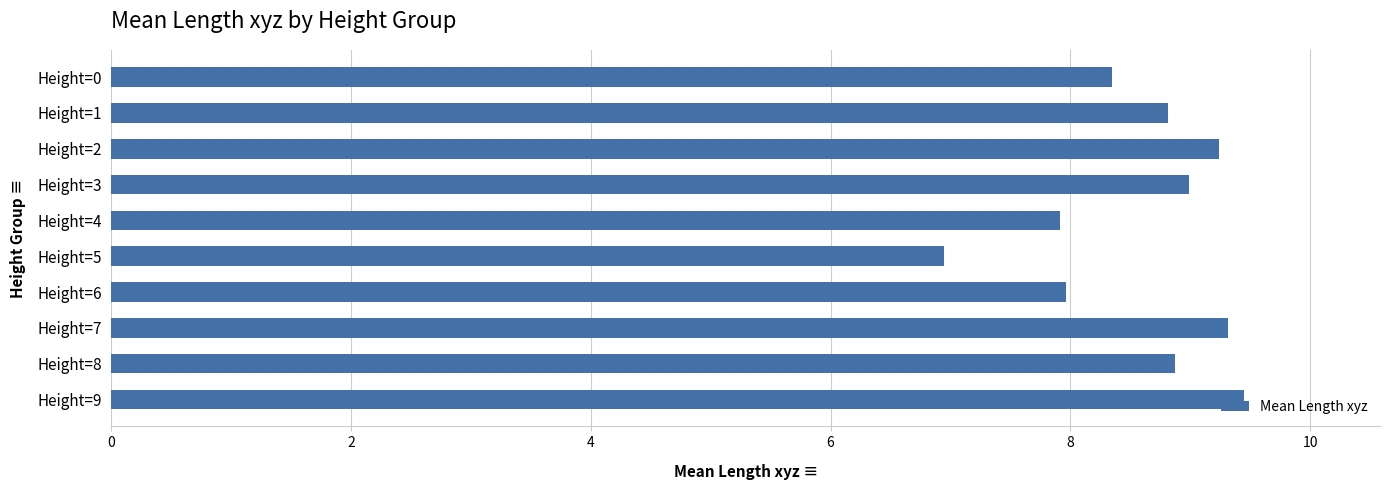

What is the smallest value displayed?

6.9